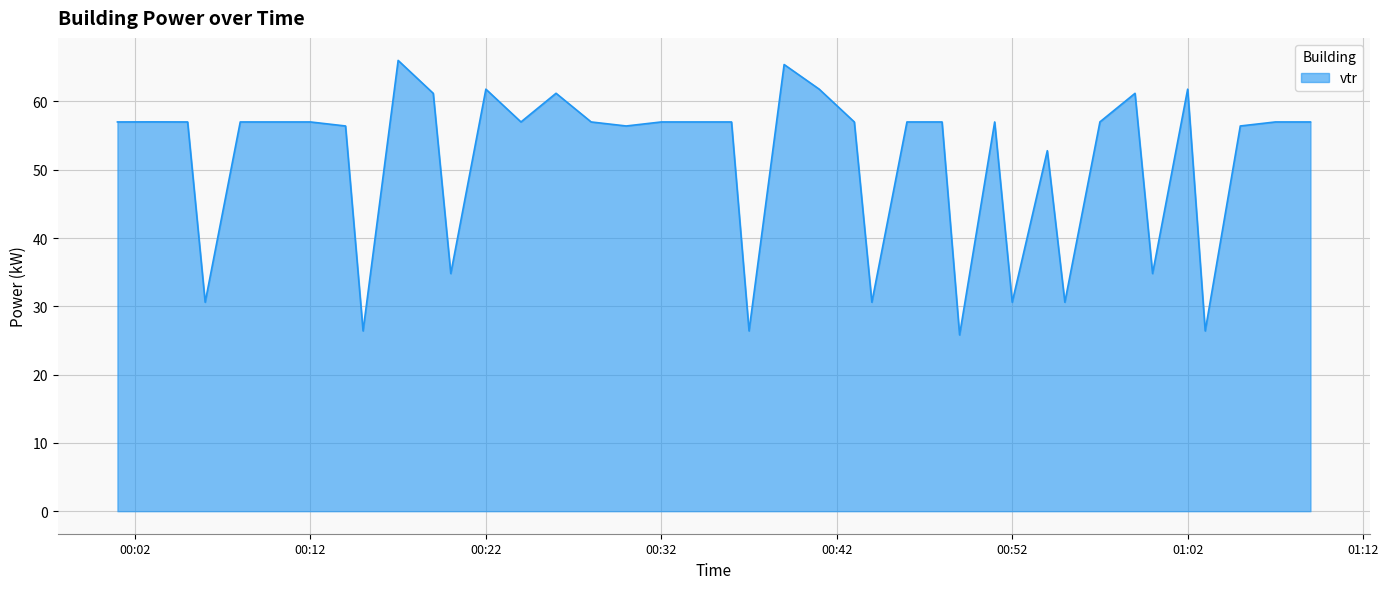

What is the minimum value shown in the chart?

25.8